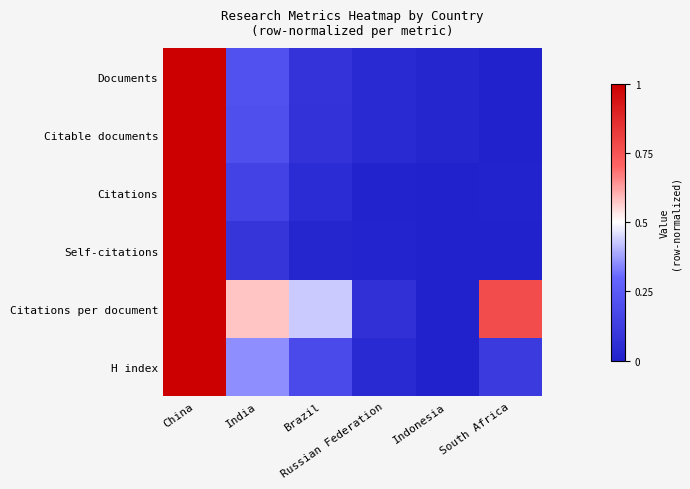

Count the number of categories in the chart.

6